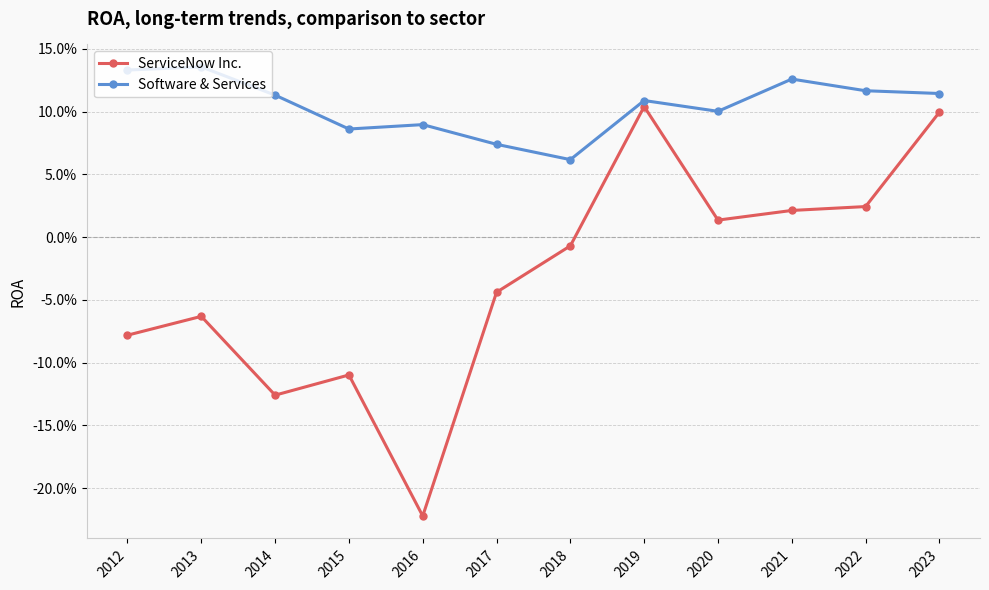

Rank the series by their average value, from lowest to highest.

ServiceNow Inc., Software & Services